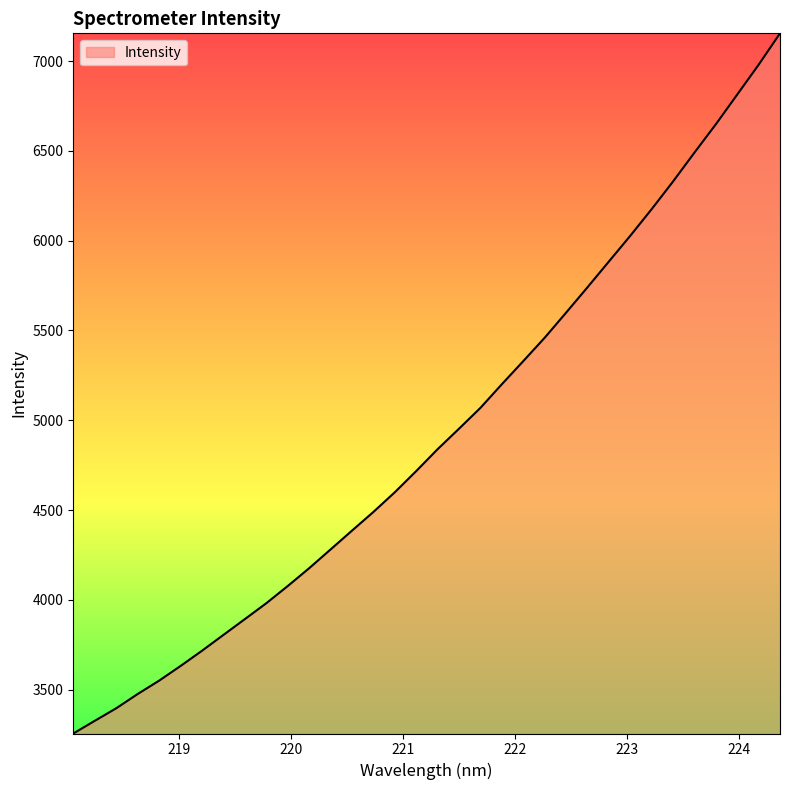

What is the smallest value displayed?

3255.2